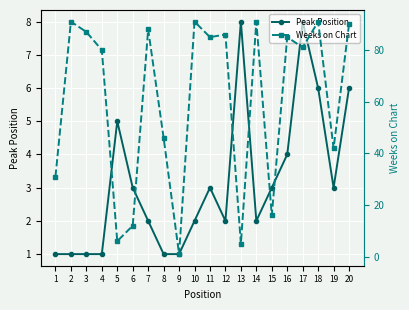

The value of Peak Position at 13 is 2. True or false?

False